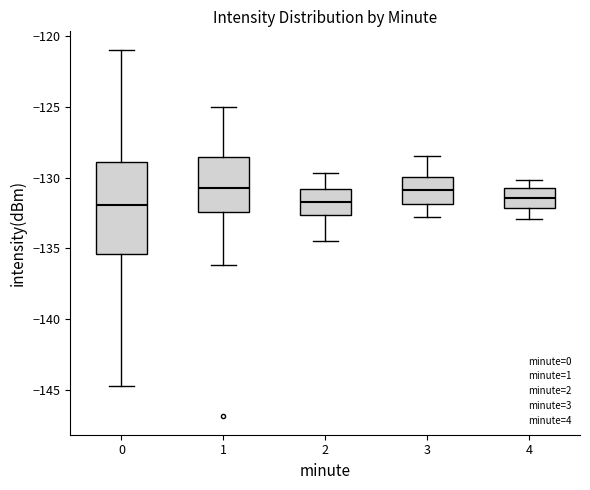

Comparing the boxes themselves (not the whiskers), which one is the tallest?

0